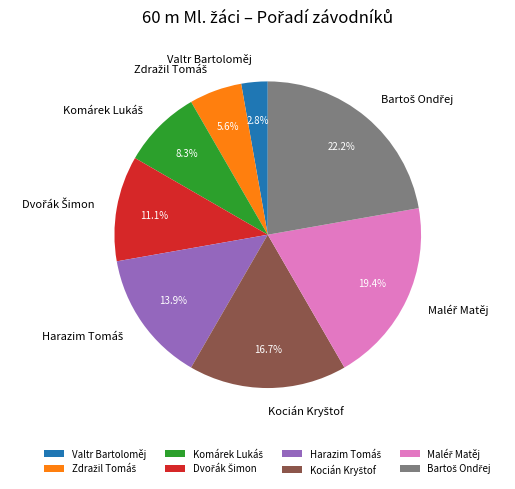

Which category has the smallest portion of the pie?

Valtr Bartoloměj